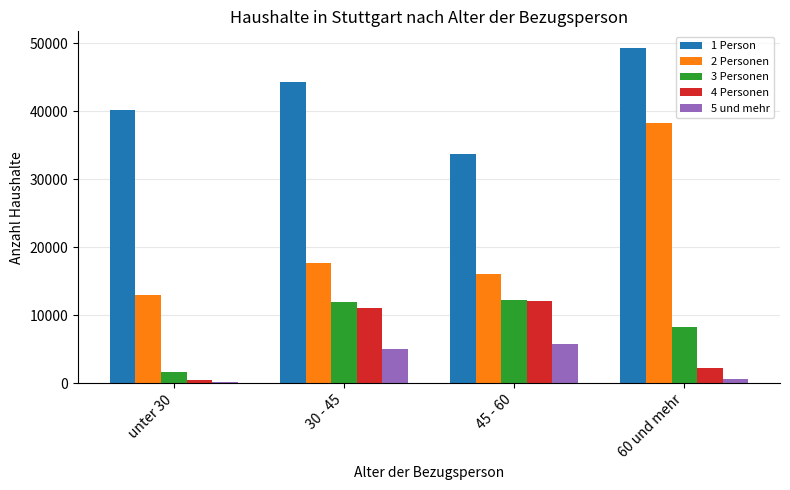

What is the lowest value of the 1 Person series?

33658